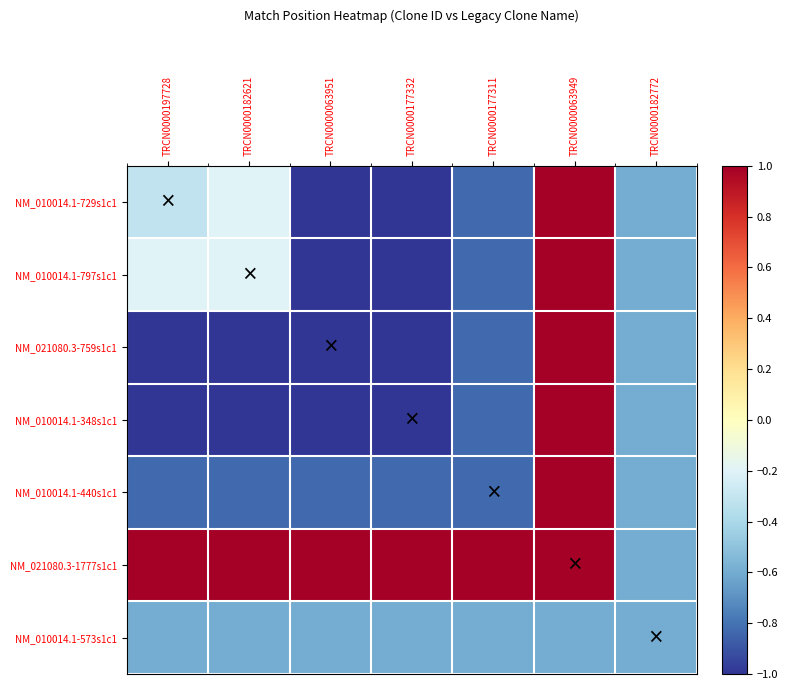

Which has a higher value, TRCN0000182621 or TRCN0000063949?

TRCN0000063949